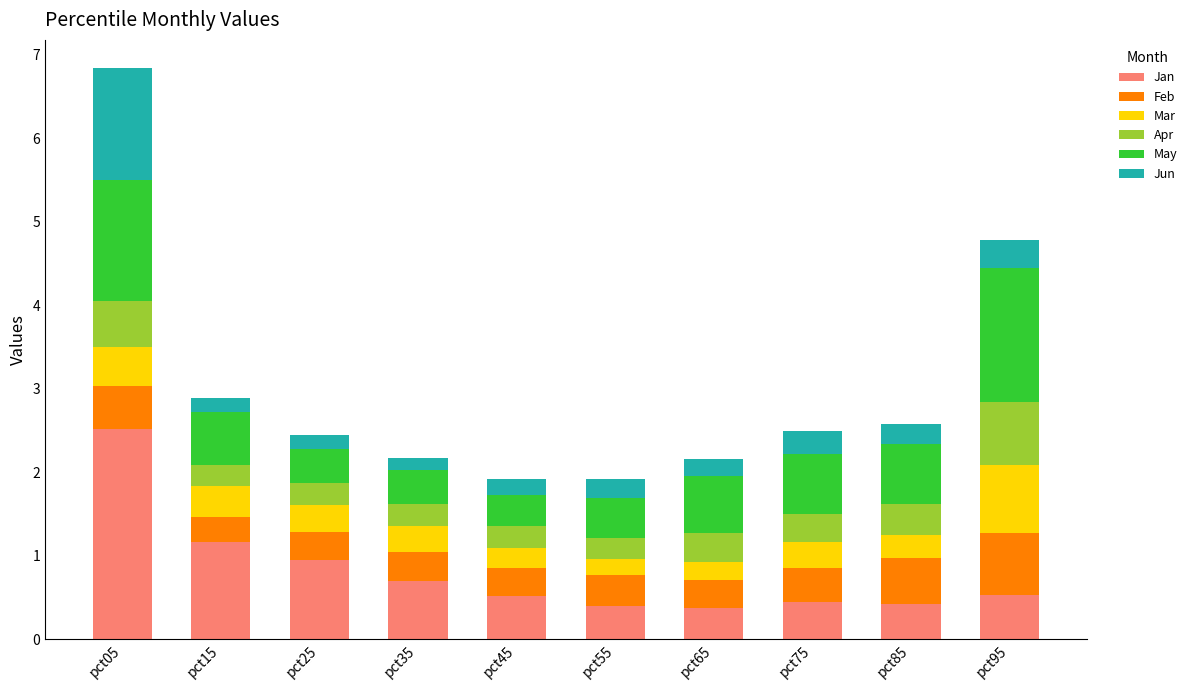

The value of Jan at pct95 is 0.5. True or false?

True